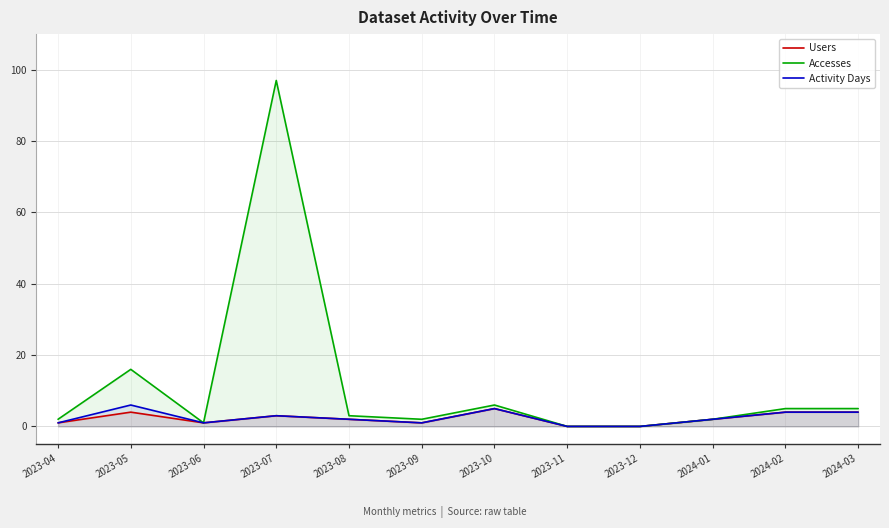

Count the number of data series in this chart.

3